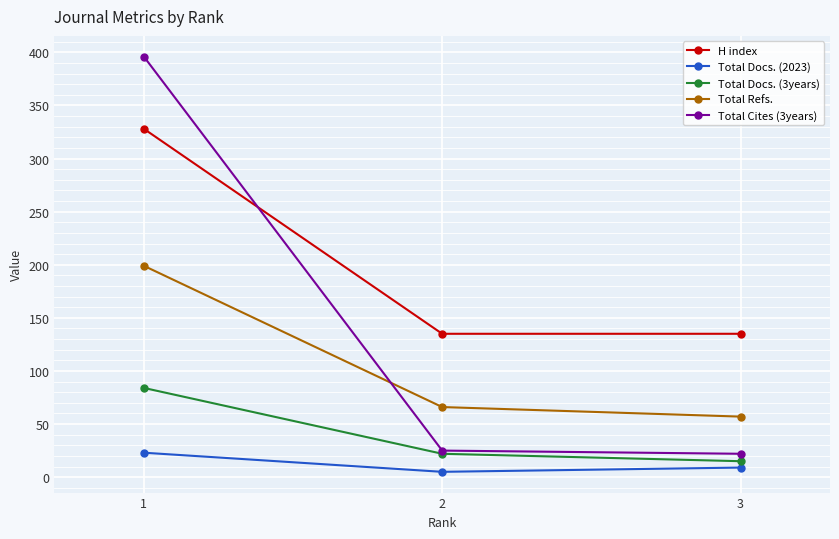

How many lines are shown in the chart?

5